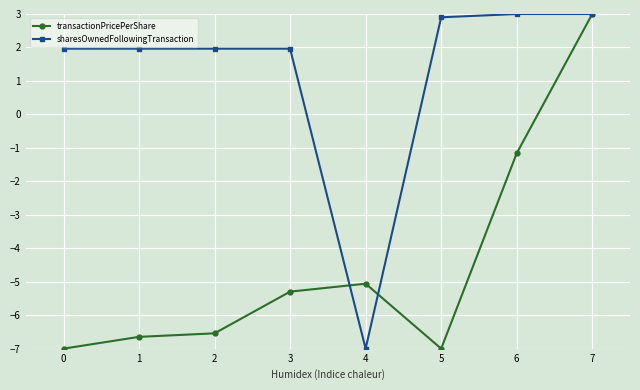

List the series in order of their overall mean, lowest first.

transactionPricePerShare, sharesOwnedFollowingTransaction